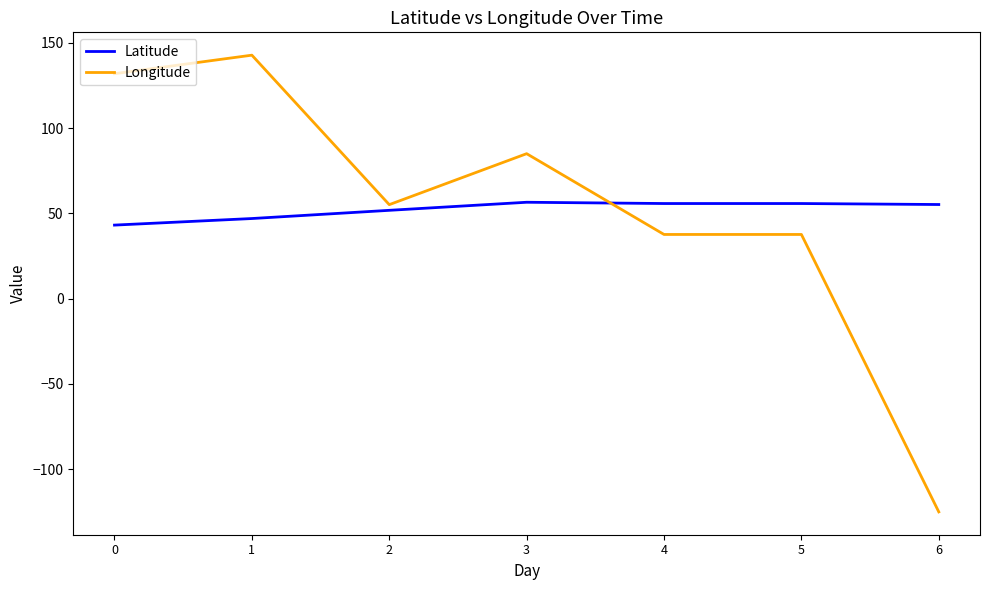

List the series in order of their peak value, highest first.

Longitude, Latitude